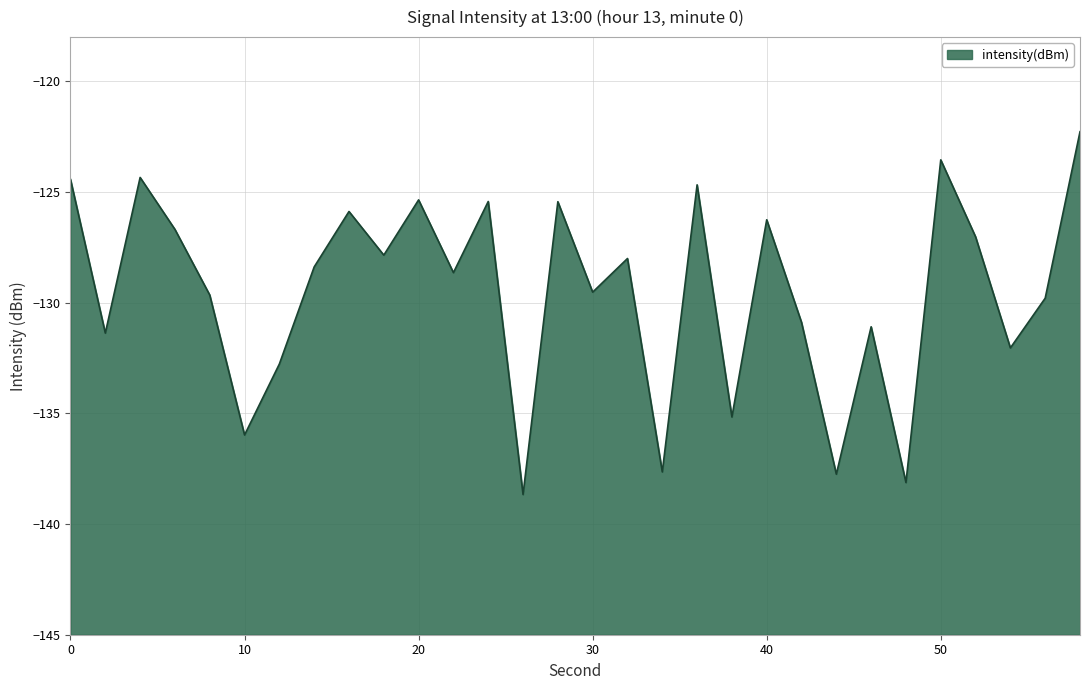

How many points are lower than both their immediate neighbors (excluding endpoints)?

11